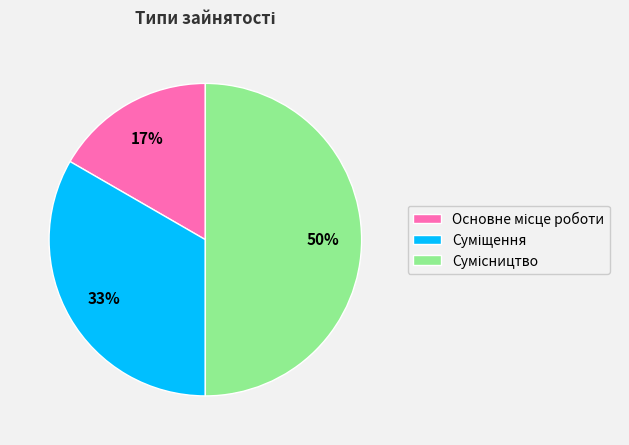

How many slices are in this pie chart?

3